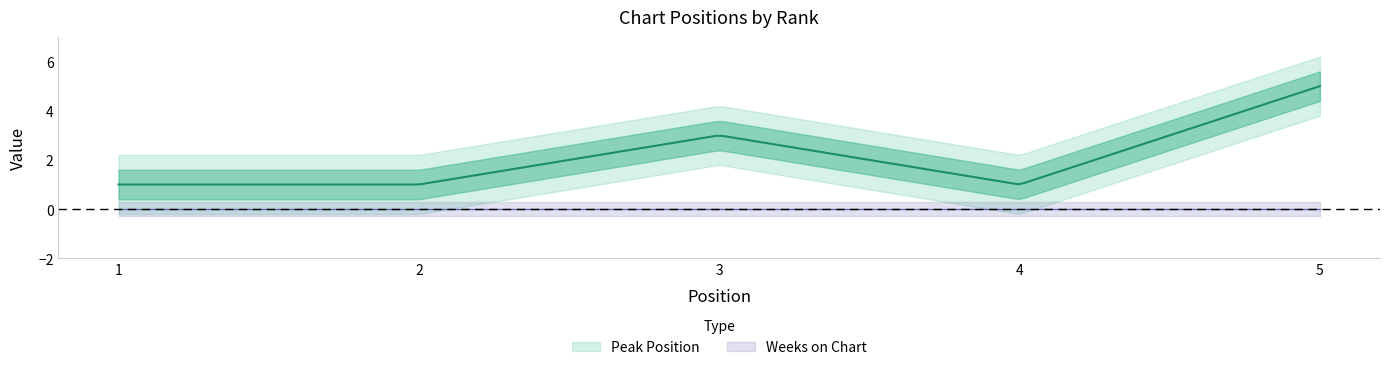

What is the average value of the Peak Position series?

2